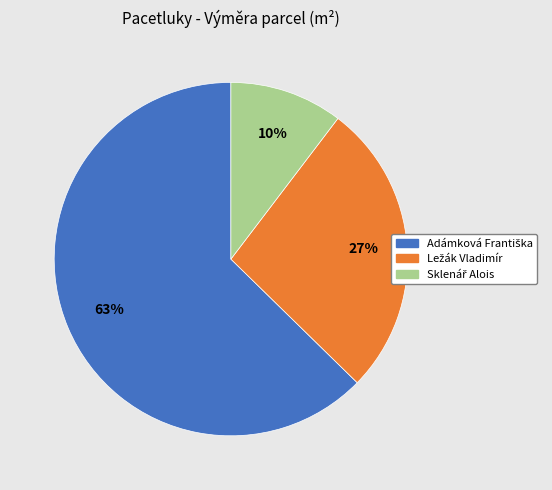

Is there any slice that represents more than half of the pie?

Yes